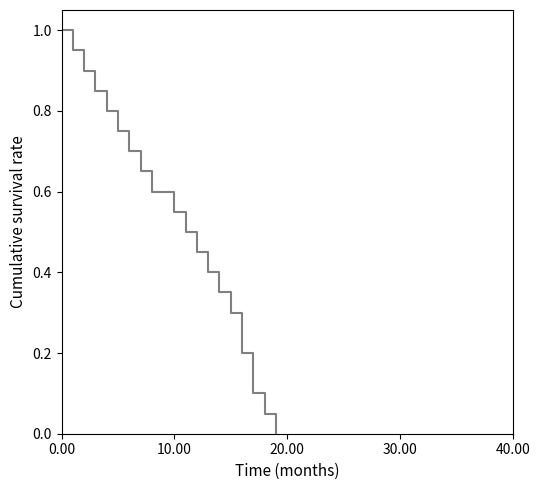

What is the difference between the maximum and minimum values?

1.0